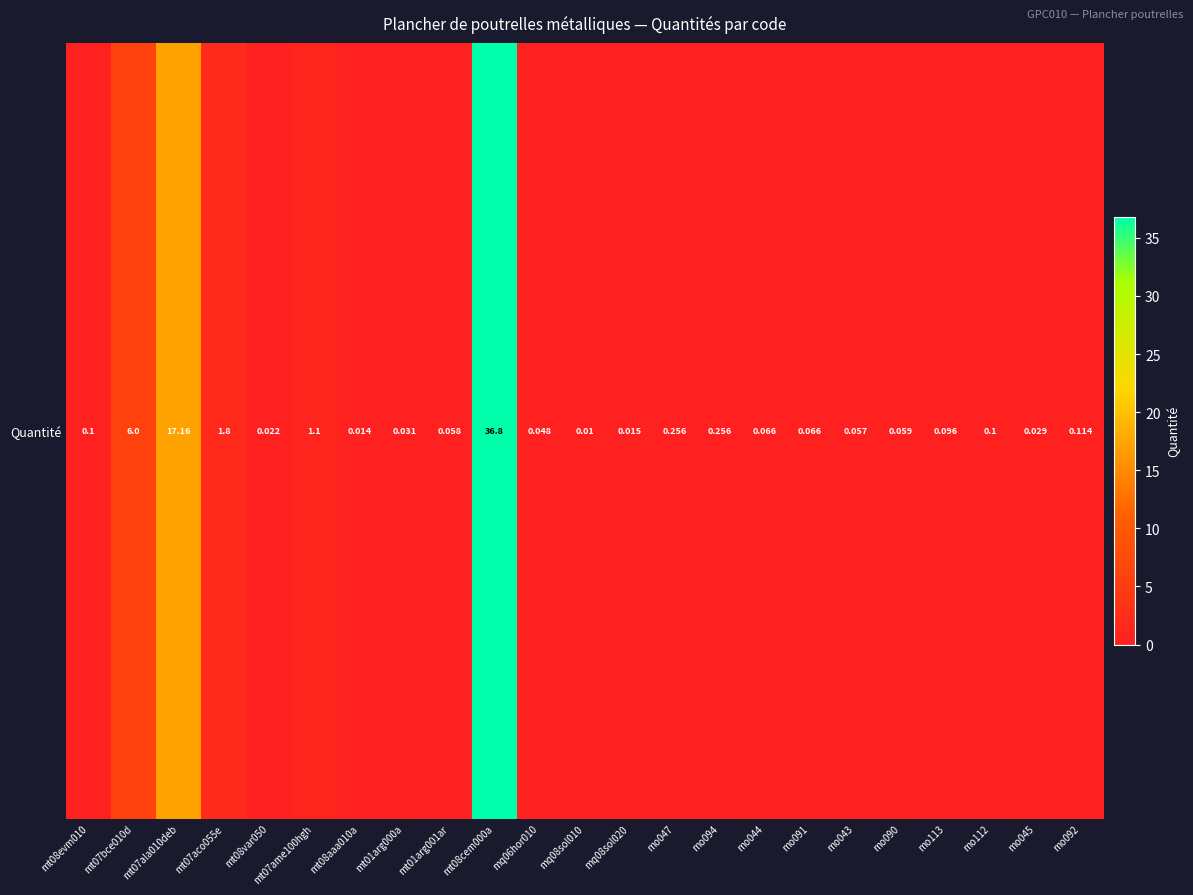

Reading left to right, extract all data points from this chart.

mt08evm010=0.1	mt07bce010d=6.0	mt07ala010deb=17.2	mt07aco055e=1.8	mt08var050=0.0	mt07ame100hgh=1.1	mt08aaa010a=0.0	mt01arg000a=0.0	mt01arg001ar=0.1	mt08cem000a=36.8	mq06hor010=0.0	mq08sol010=0.0	mq08sol020=0.0	mo047=0.3	mo094=0.3	mo044=0.1	mo091=0.1	mo043=0.1	mo090=0.1	mo113=0.1	mo112=0.1	mo045=0.0	mo092=0.1